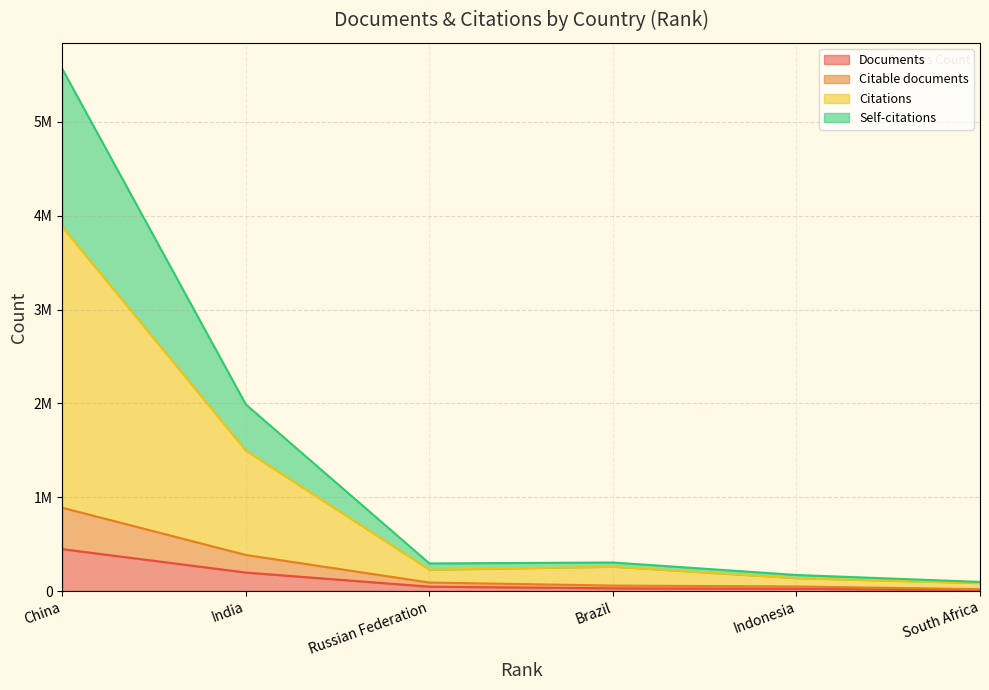

List the series in order of their peak value, highest first.

Self-citations, Citations, Citable documents, Documents